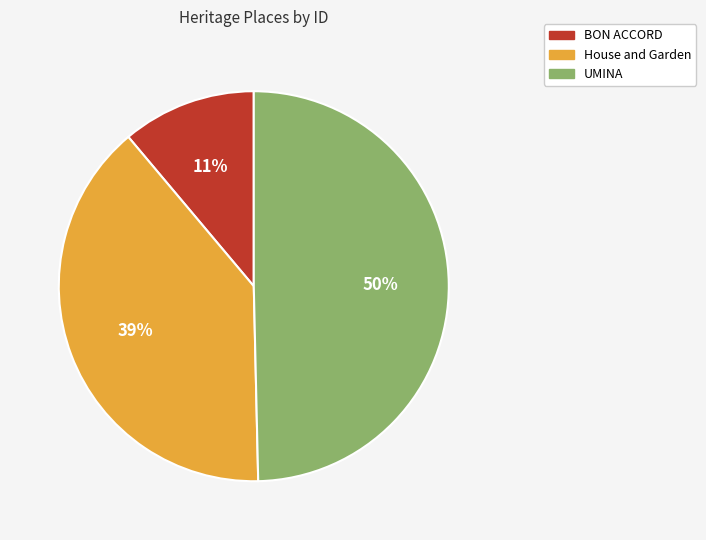

Do House and Garden and UMINA together represent more than half of the pie?

Yes